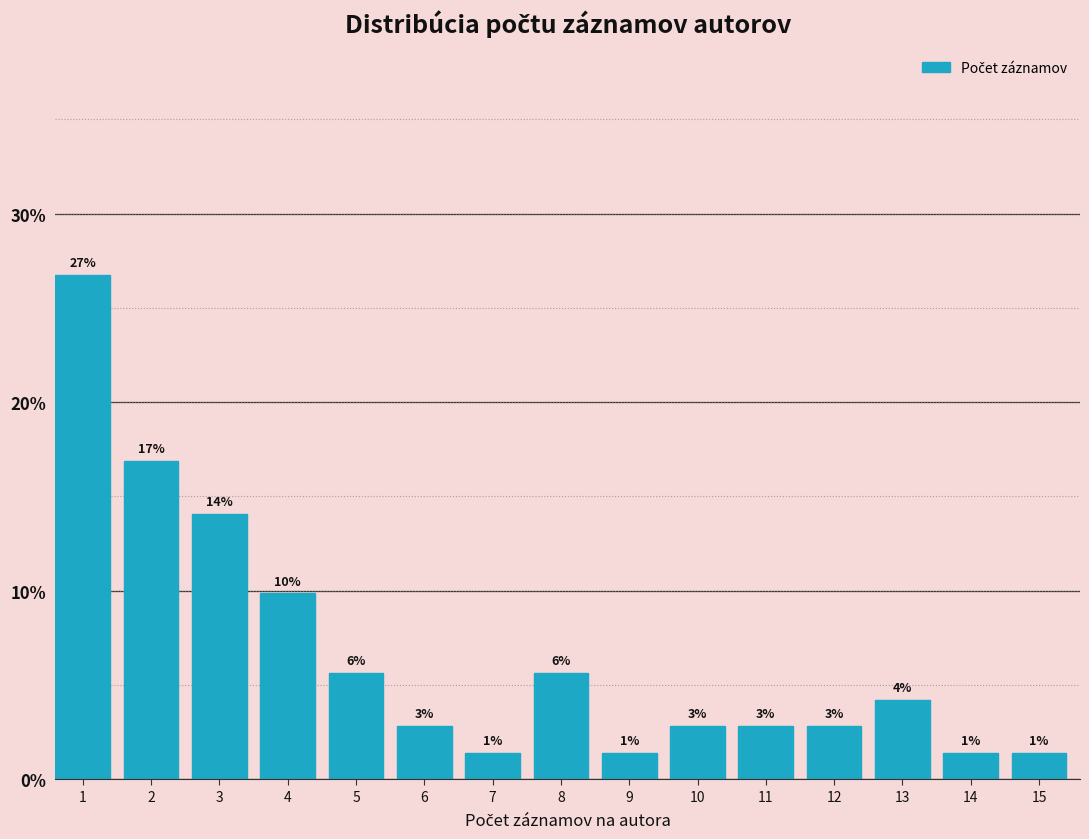

How many bars are there in total?

15